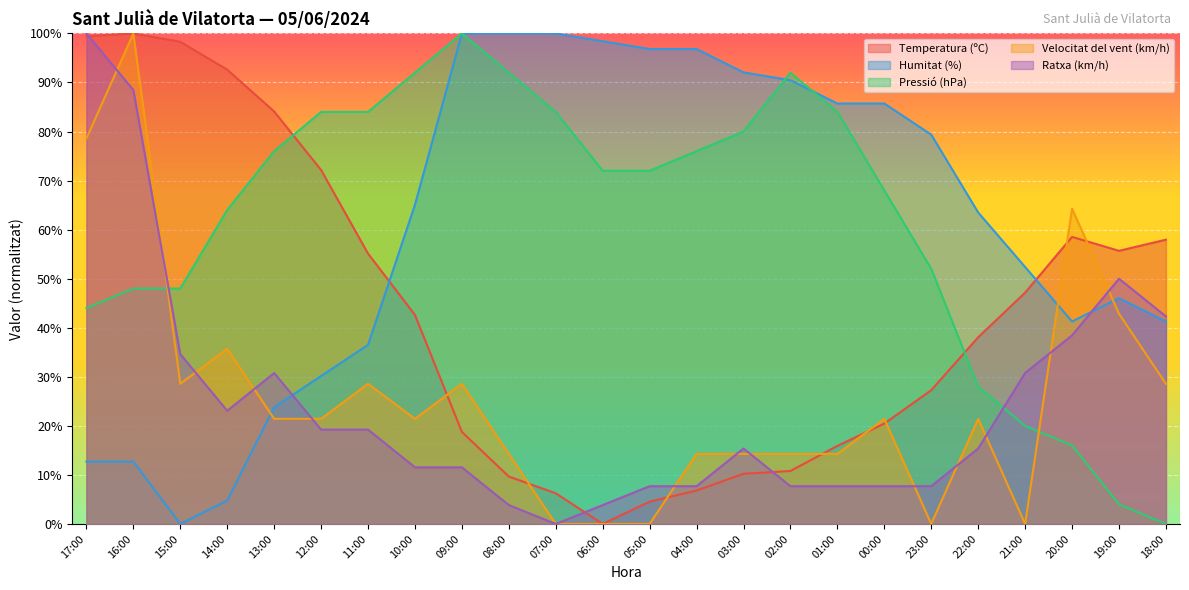

At which category does Velocitat del vent (km/h) reach its first local peak?

16:00